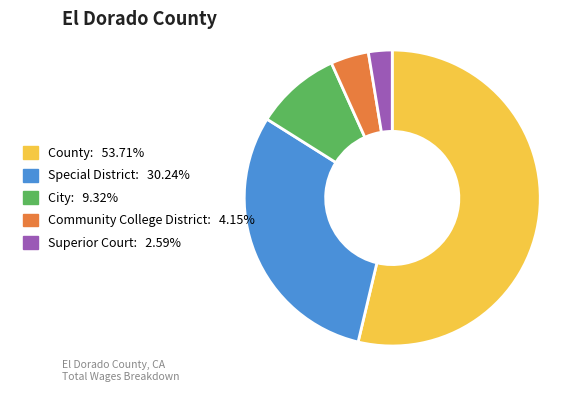

Combined, do City and Superior Court account for over 50%?

No